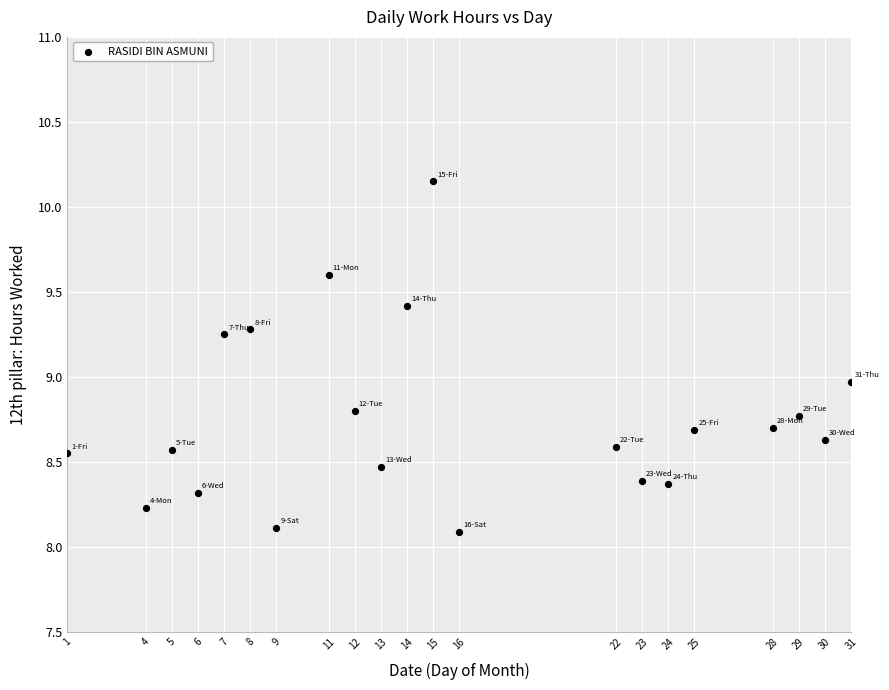

What is the range of Y values (max minus min)?

2.1